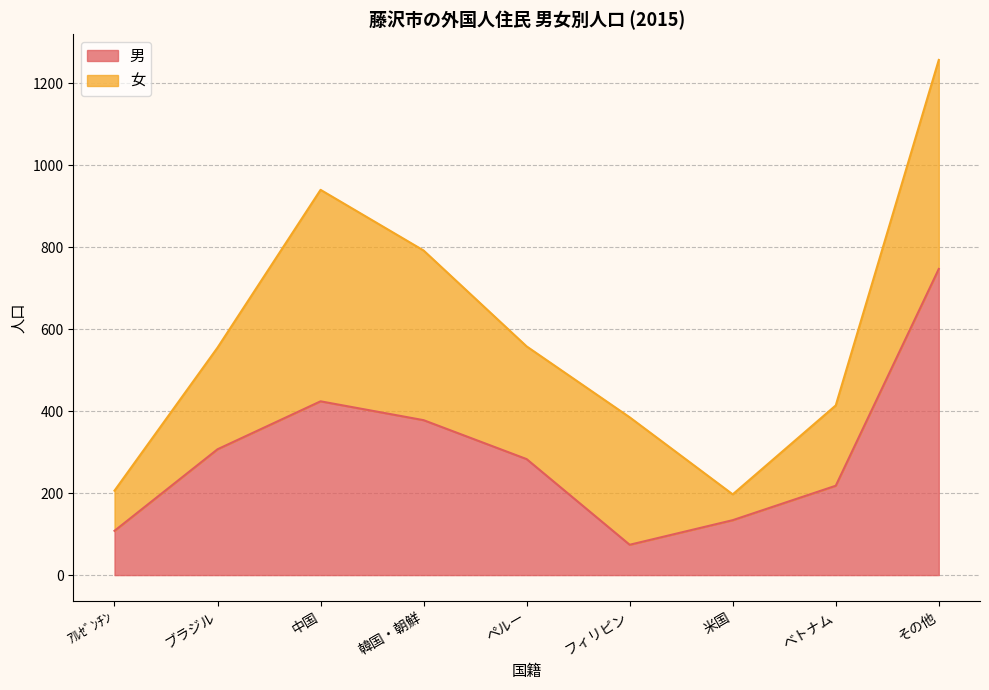

The value at 米国 is 134. True or false?

True